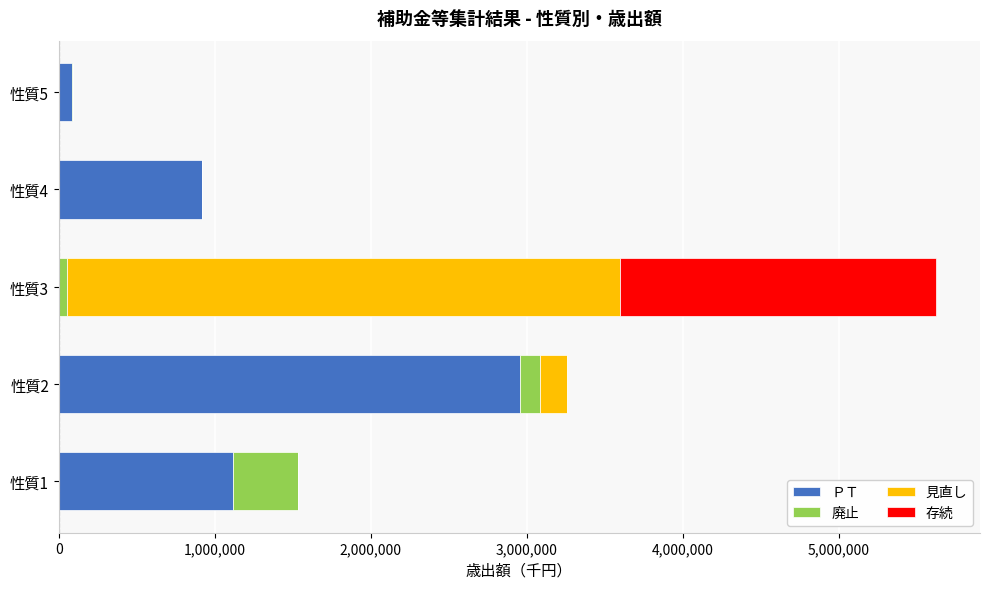

At which label does ＰＴ reach its peak?

性質2